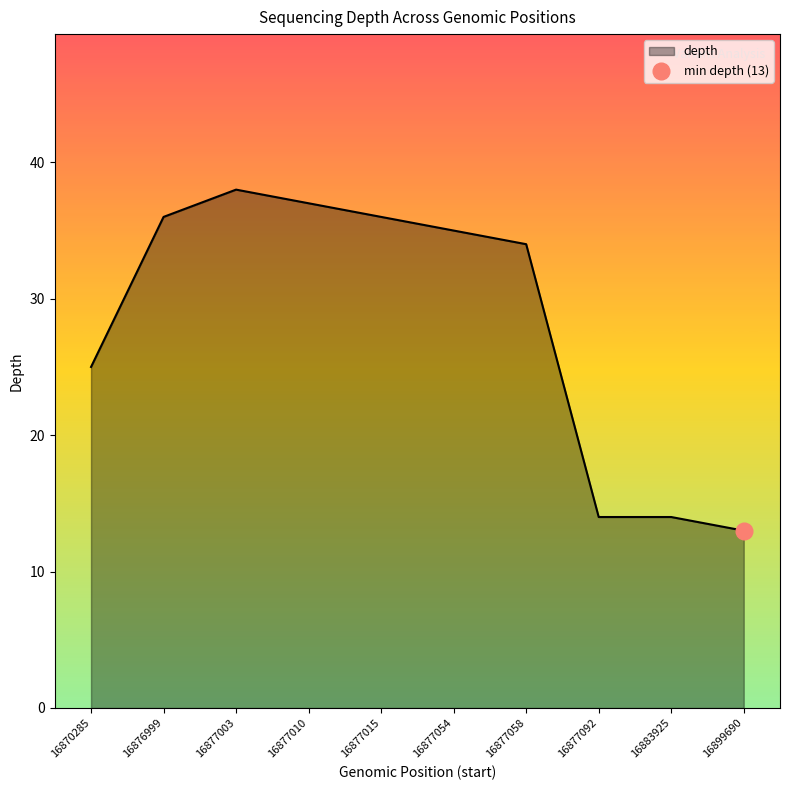

Where does the data first go above 35?

16876999